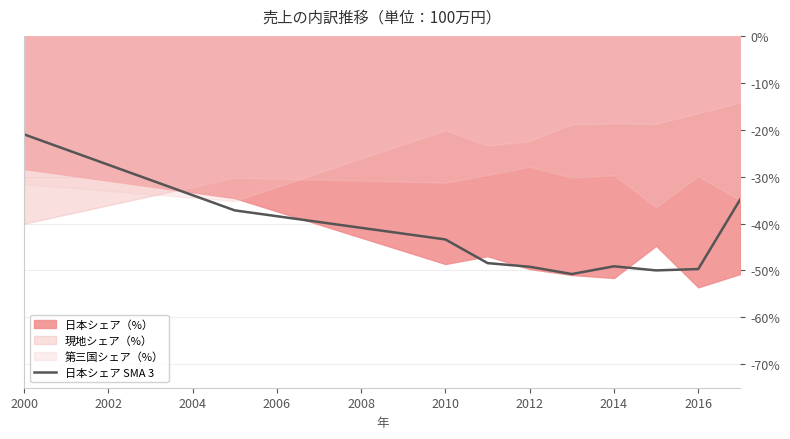

What is the maximum value for 日本シェア SMA 3?

-21.0